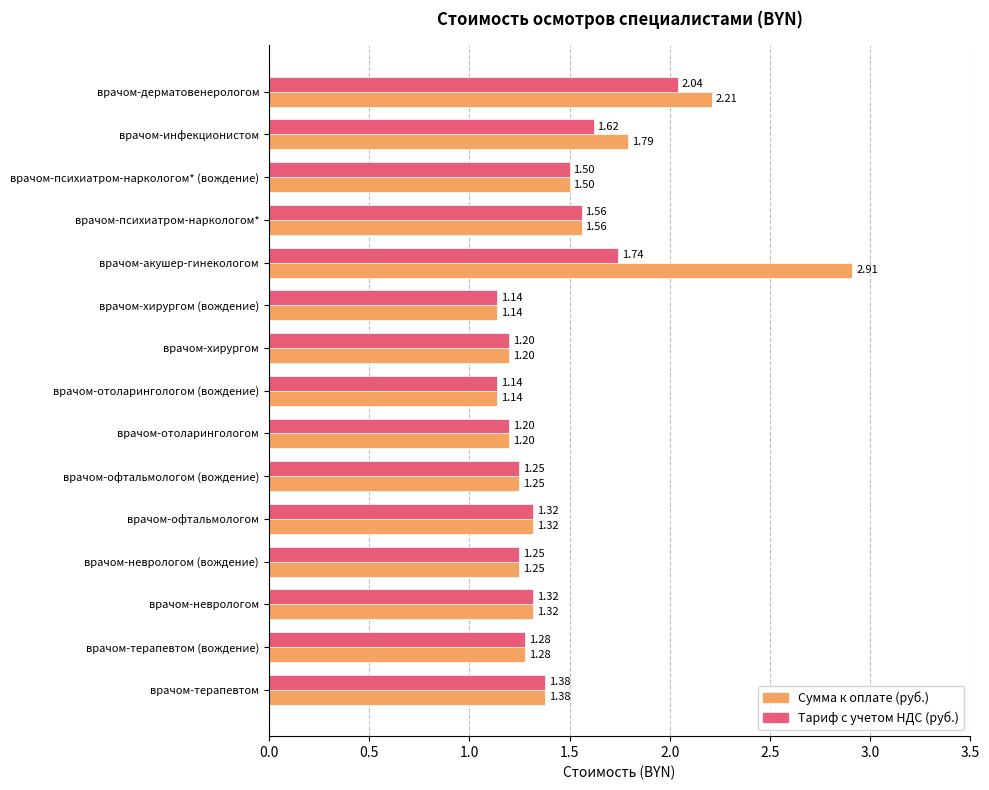

At врачом-акушер-гинекологом, list the series in order from largest to smallest.

Сумма к оплате (руб.), Тариф с учетом НДС (руб.)